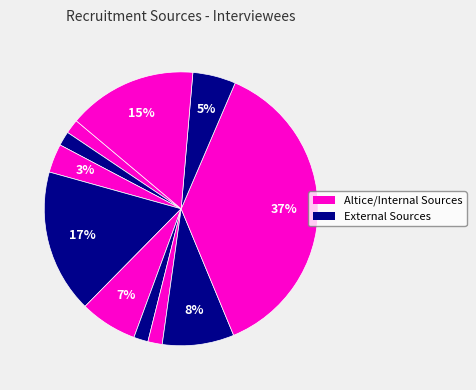

How many segments does this pie chart have?

11